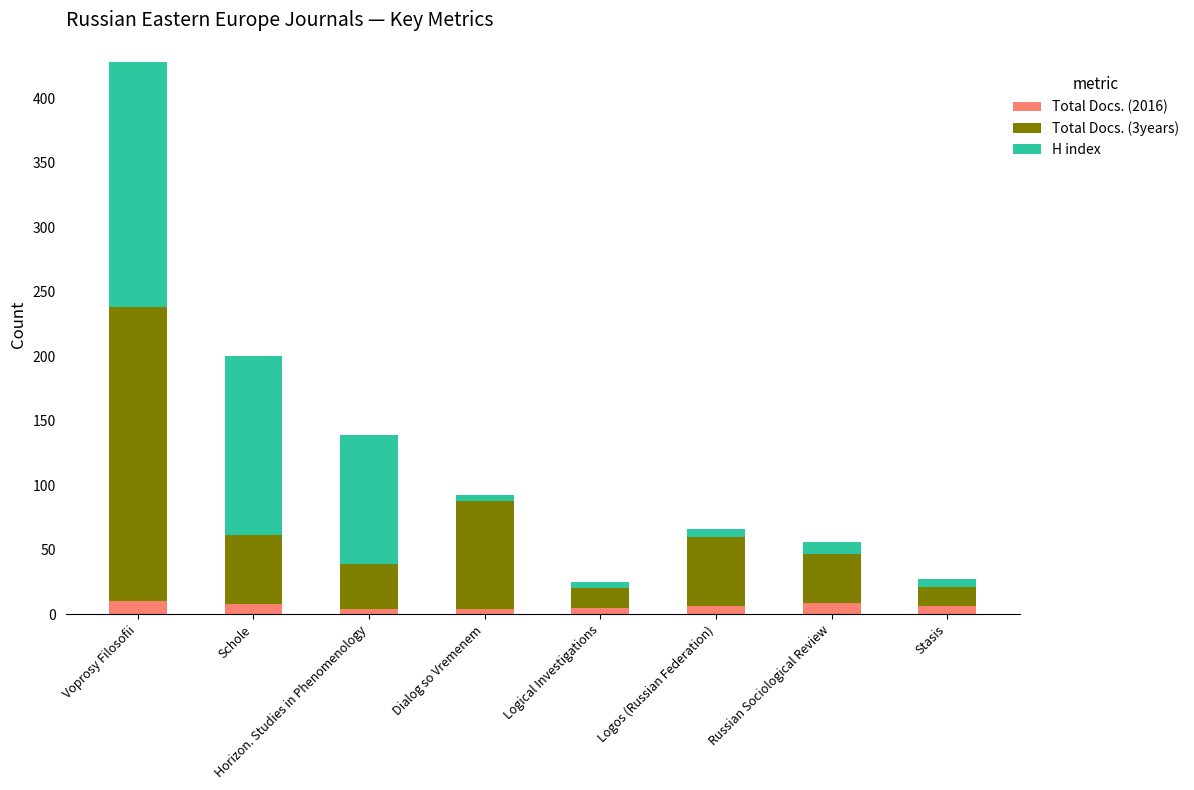

What value does the Total Docs. (2016) series have at Russian Sociological Review?

9